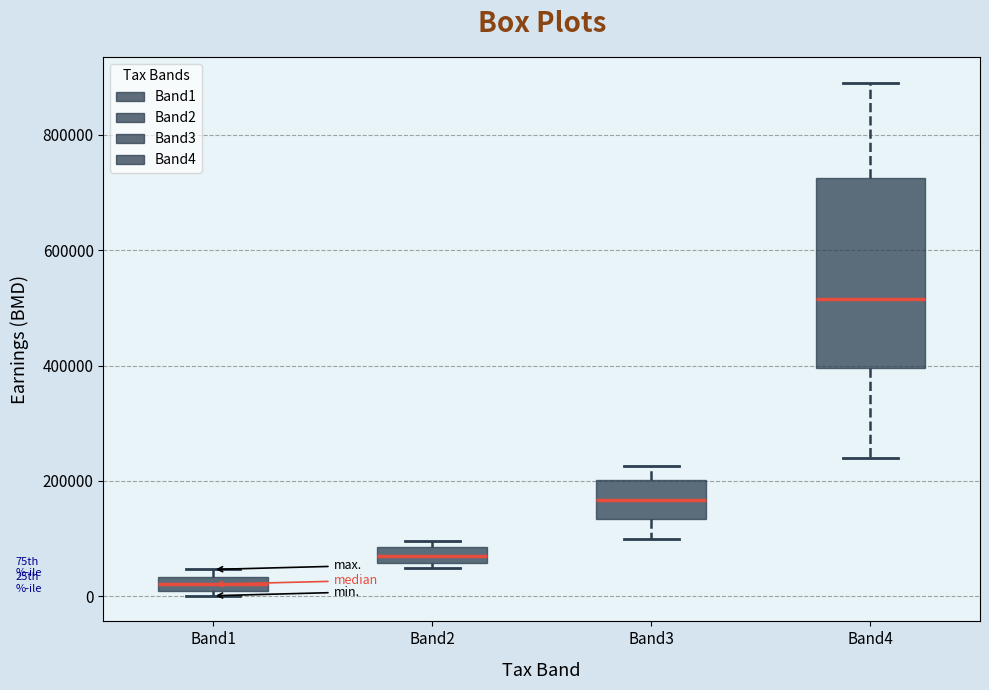

Where does the median line of the box for Band1 sit on the y-axis? The values are not printed on the chart, so give them approximately, as read against the axis.

20000